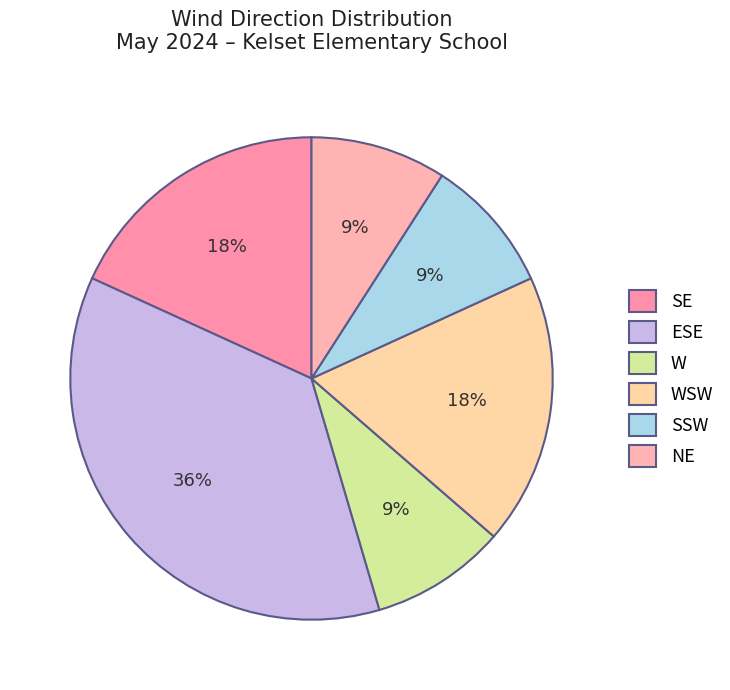

What is the largest slice in the pie chart?

ESE